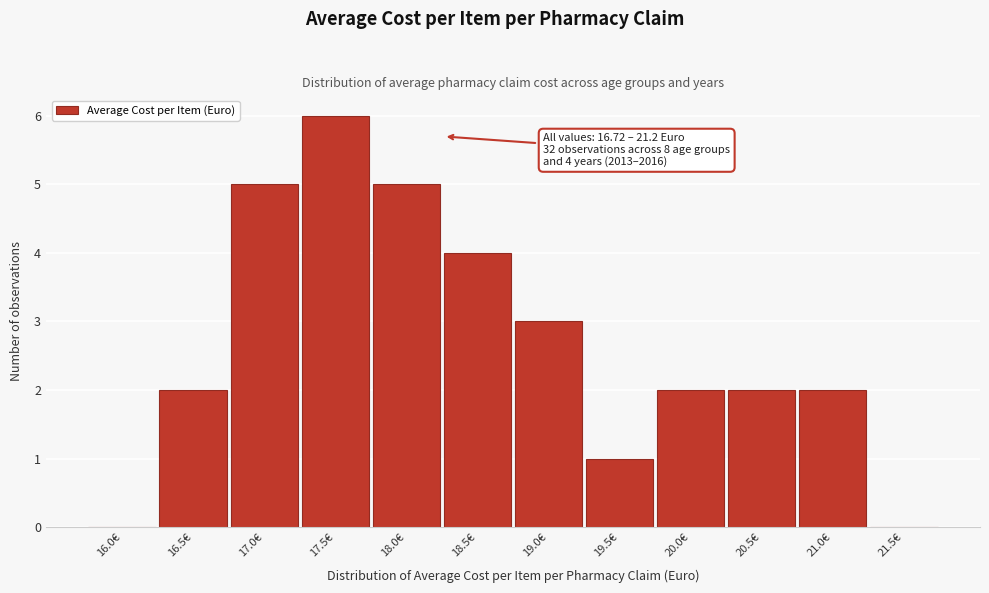

Reading right to left, list all the values displayed in this chart.

21.5€=0	21.0€=2	20.5€=2	20.0€=2	19.5€=1	19.0€=3	18.5€=4	18.0€=5	17.5€=6	17.0€=5	16.5€=2	16.0€=0